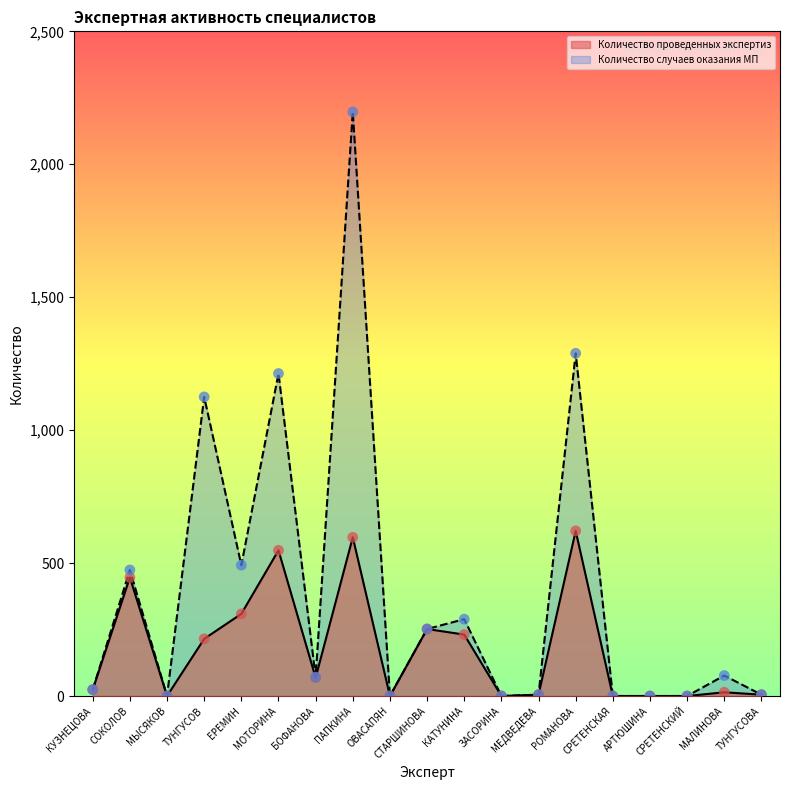

What are all the series names shown in the legend?

Количество проведенных экспертиз, Количество случаев оказания МП